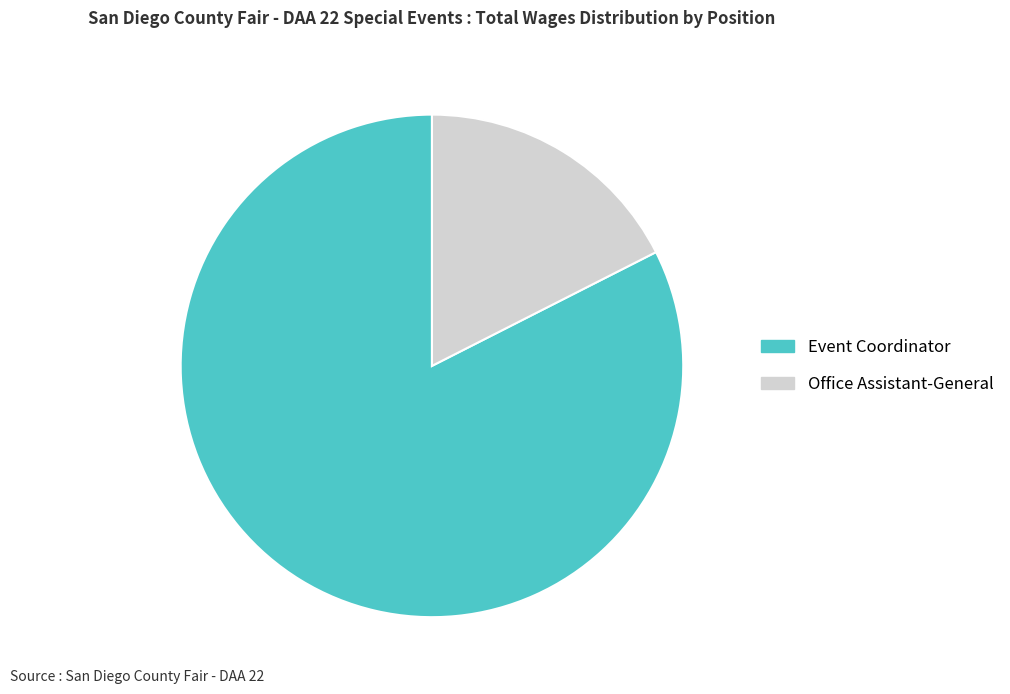

Does any single category account for the majority?

Yes